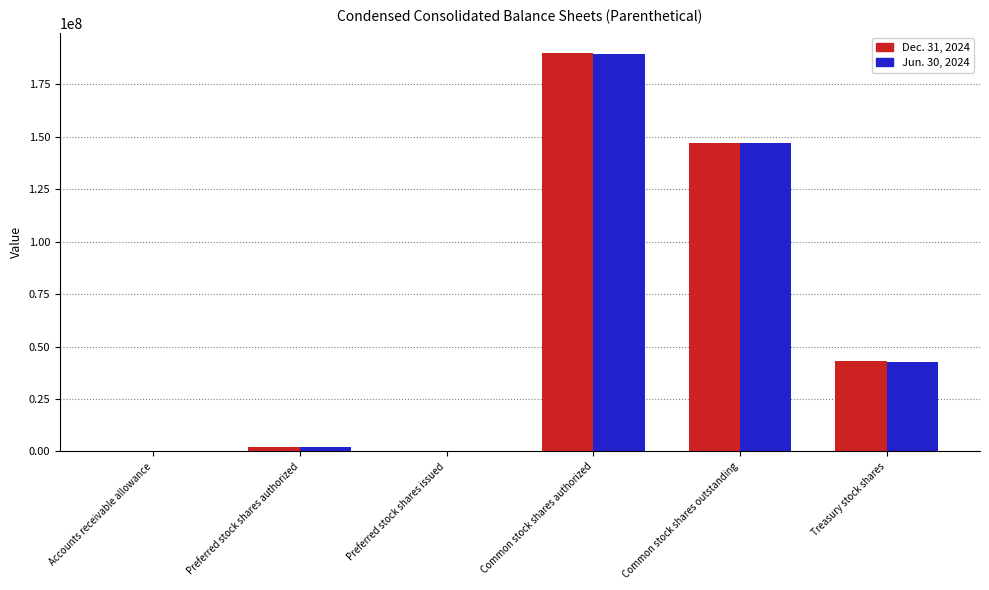

The value of Jun. 30, 2024 at Treasury stock shares is 42664067. True or false?

True